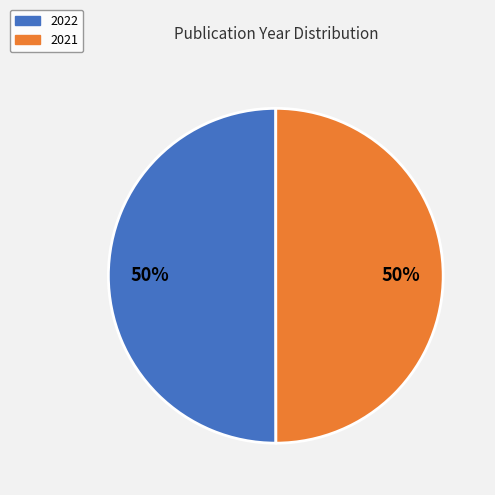

Combined, do 2022 and 2021 account for over 50%?

Yes